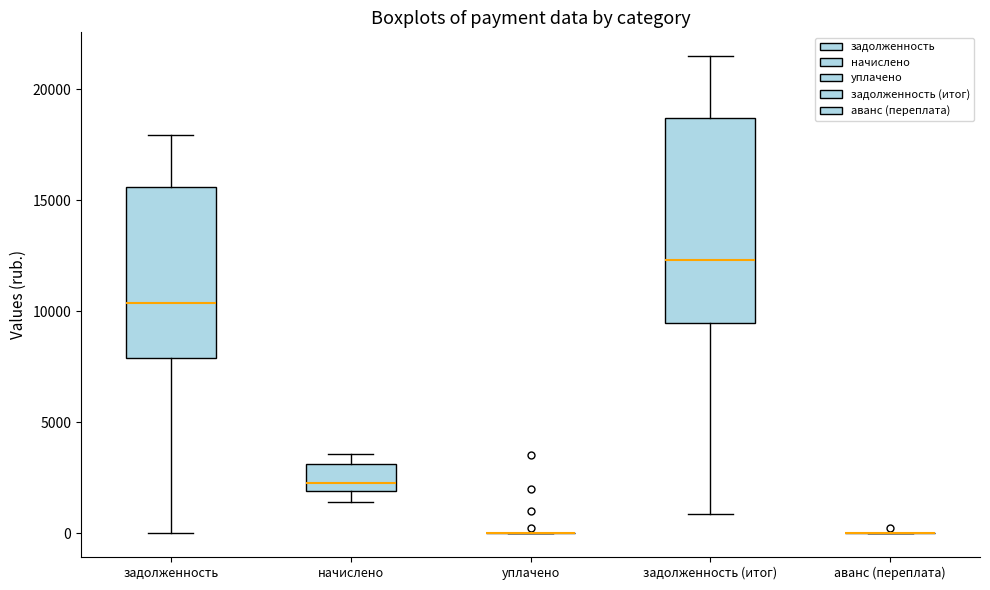

Comparing the boxes themselves (not the whiskers), which one is the tallest?

задолженность (итог)